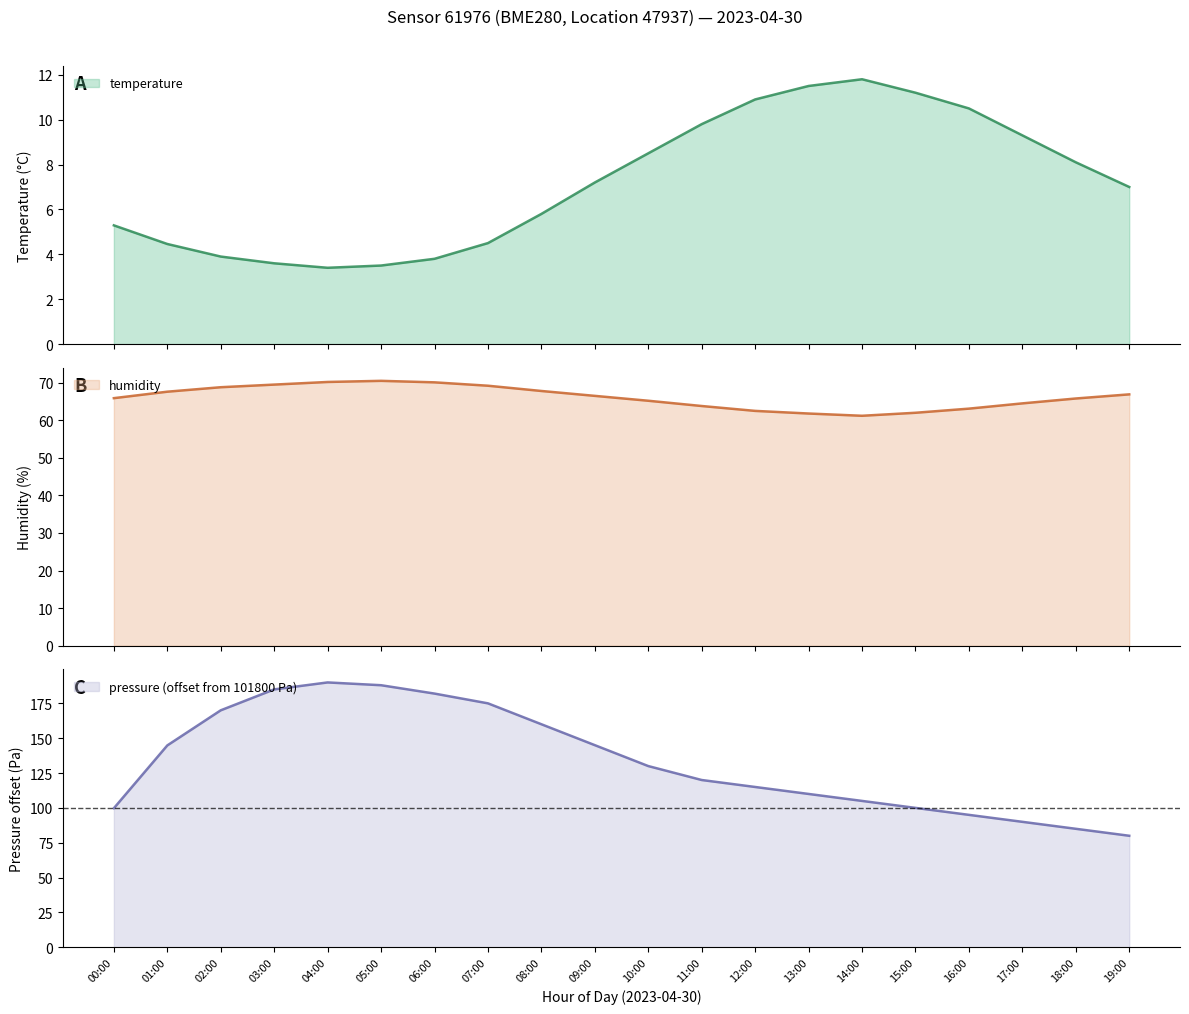

What is the minimum value for pressure_norm?

80.0